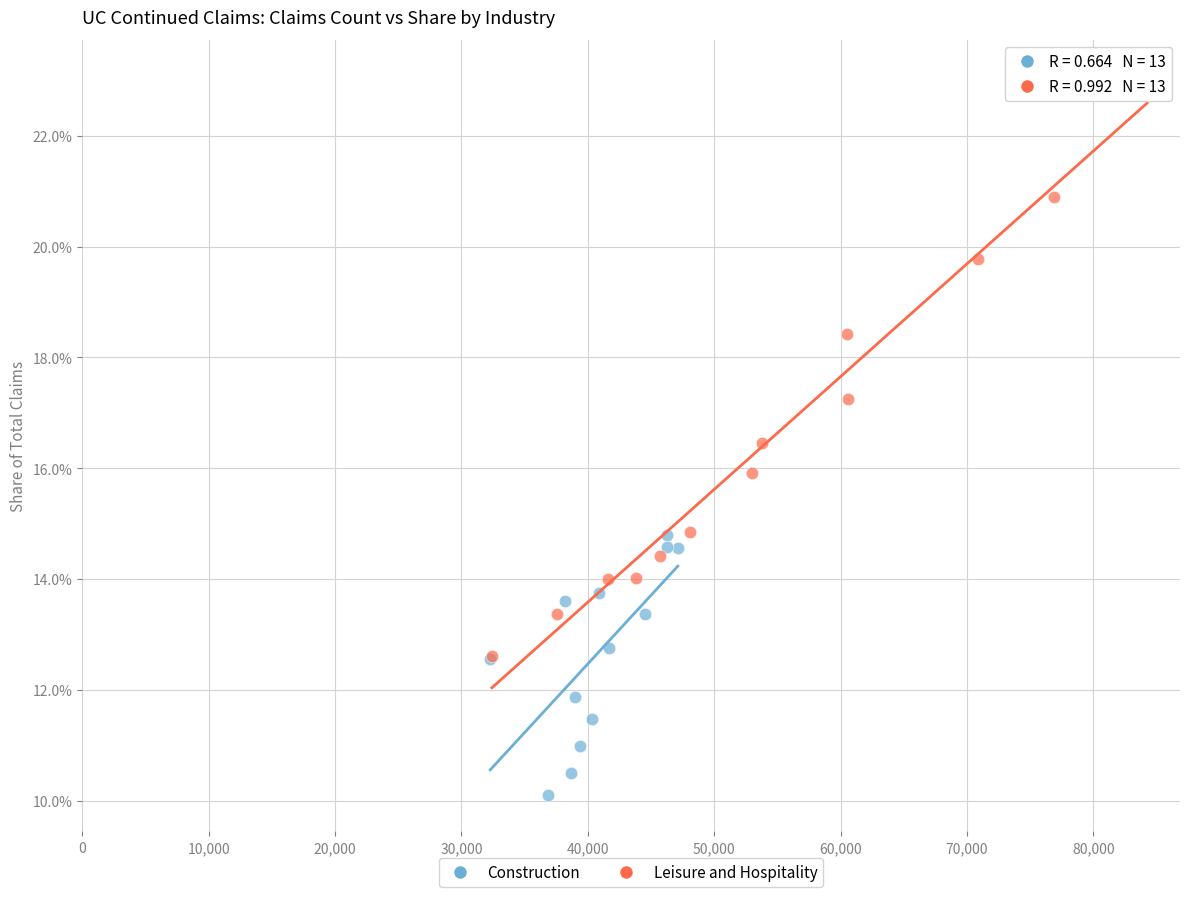

Which series reaches the minimum Y coordinate?

Construction